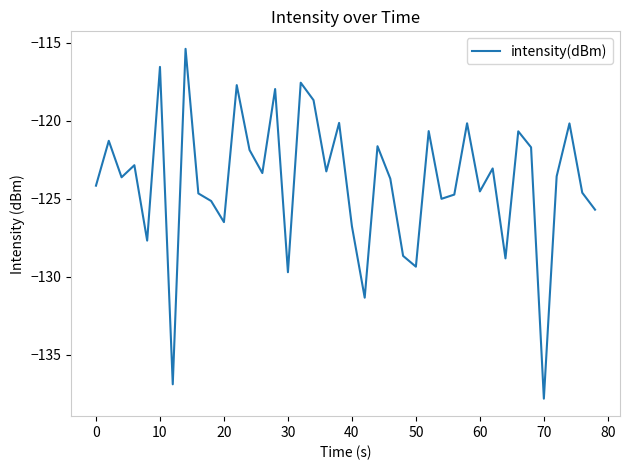

What is the minimum value shown in the chart?

-137.8